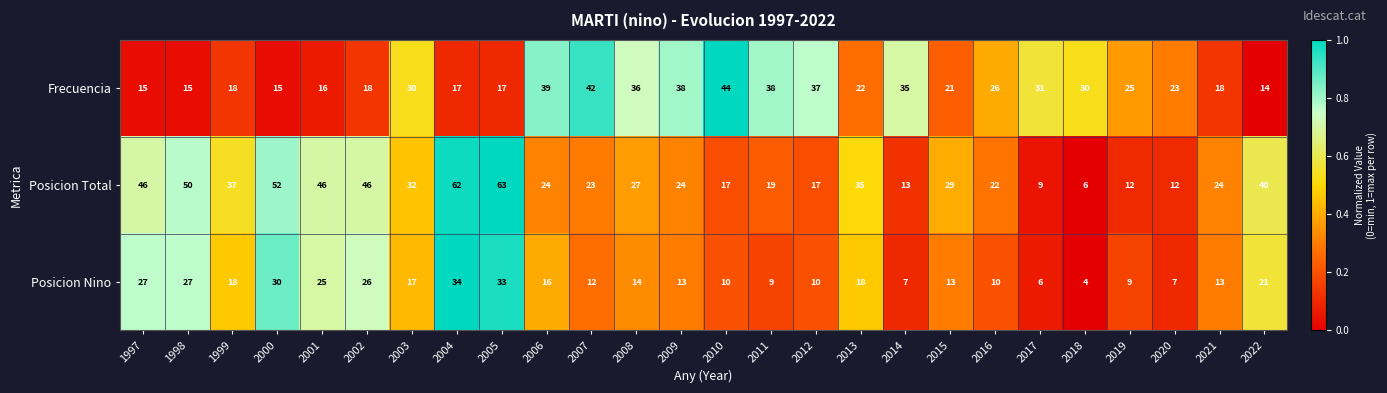

Is it true that Frecuencia equals 20 at 2000?

False